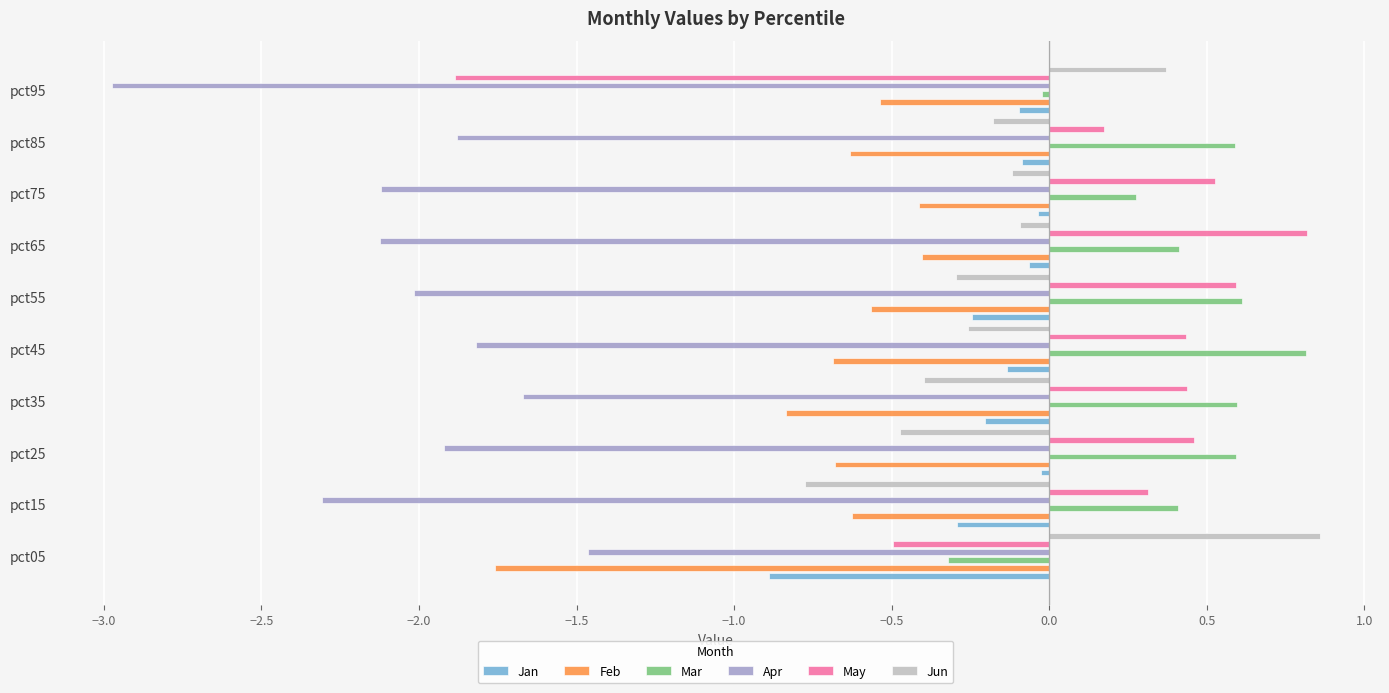

The value of May at pct25 is 0.8. True or false?

False